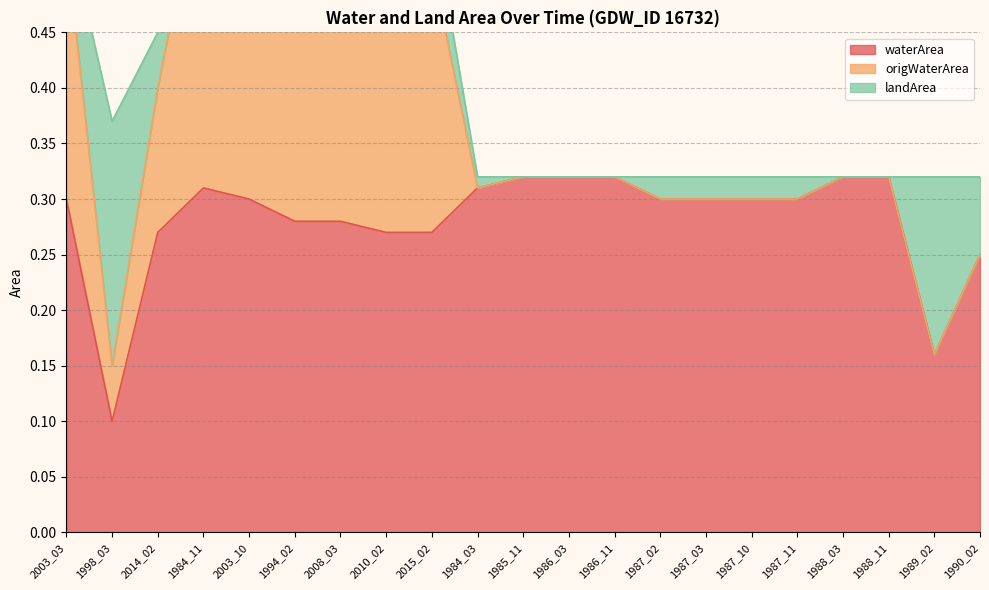

True or false: waterArea has a value of 0.2 at 2008_03.

False